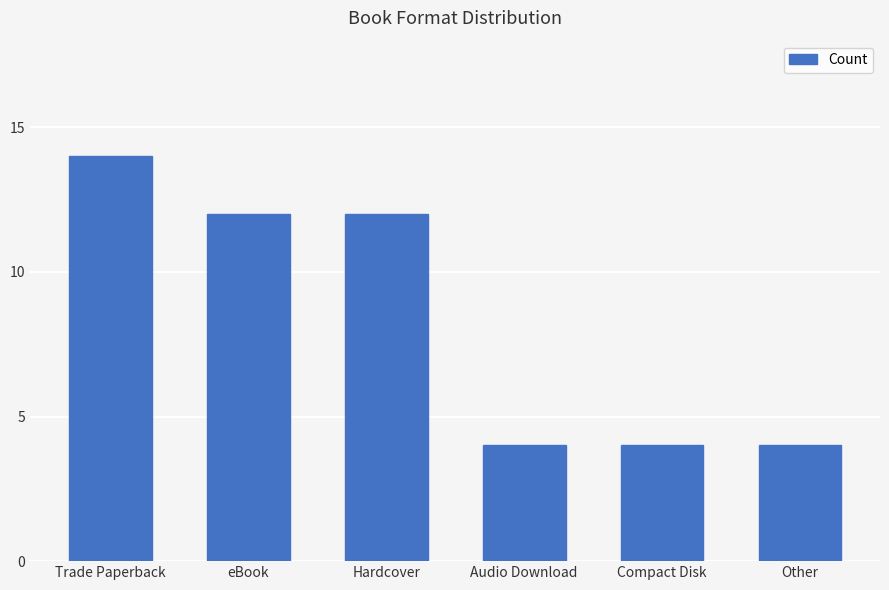

What is the difference between the maximum and second lowest values?

10